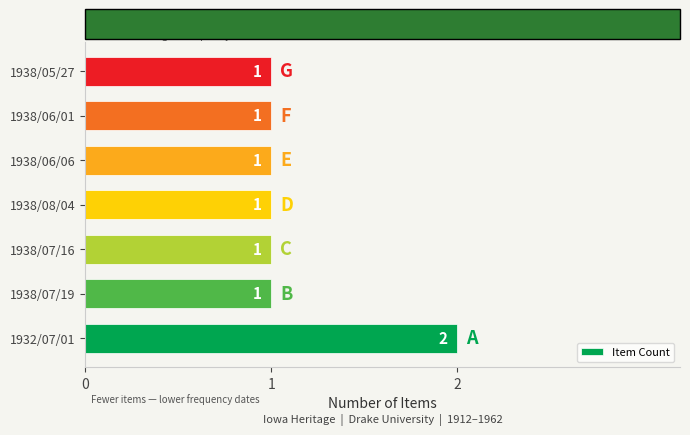

What is the sum of all values?

8